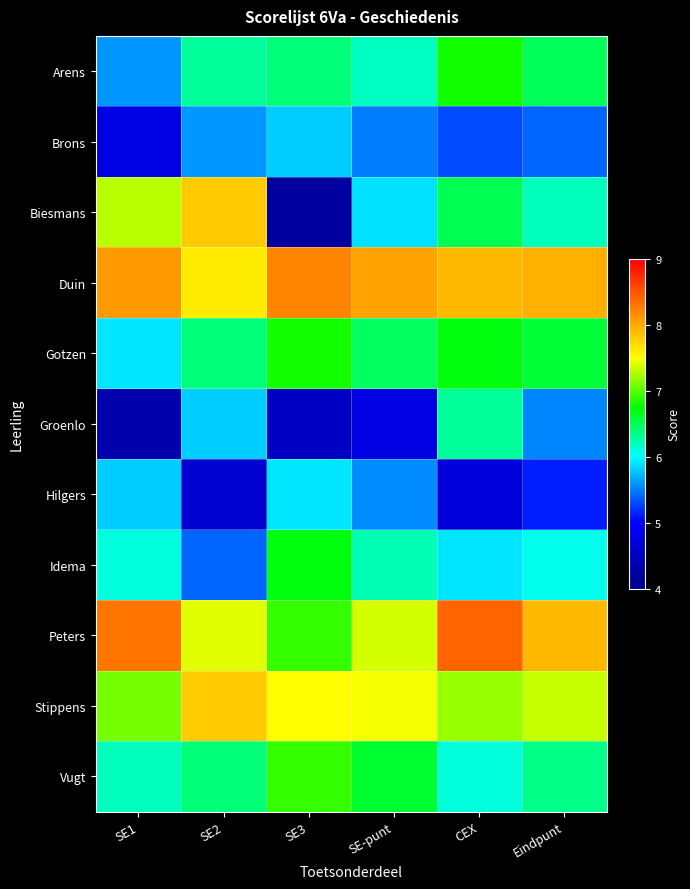

What is the maximum value shown in the chart?

8.4